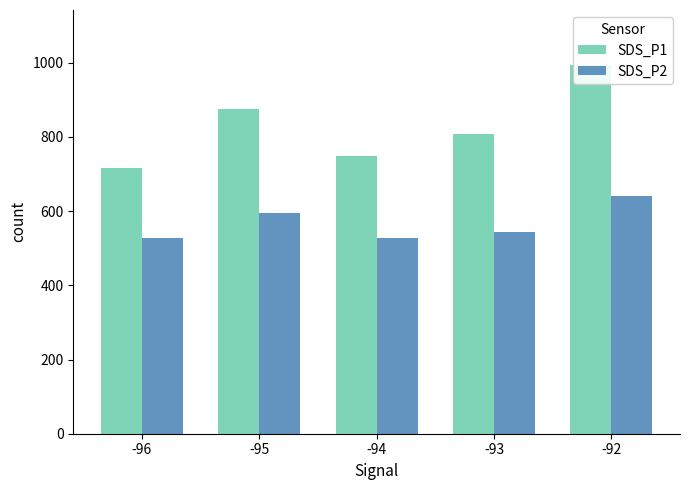

The SDS_P2 series shows 839.3 at -92. True or false?

False